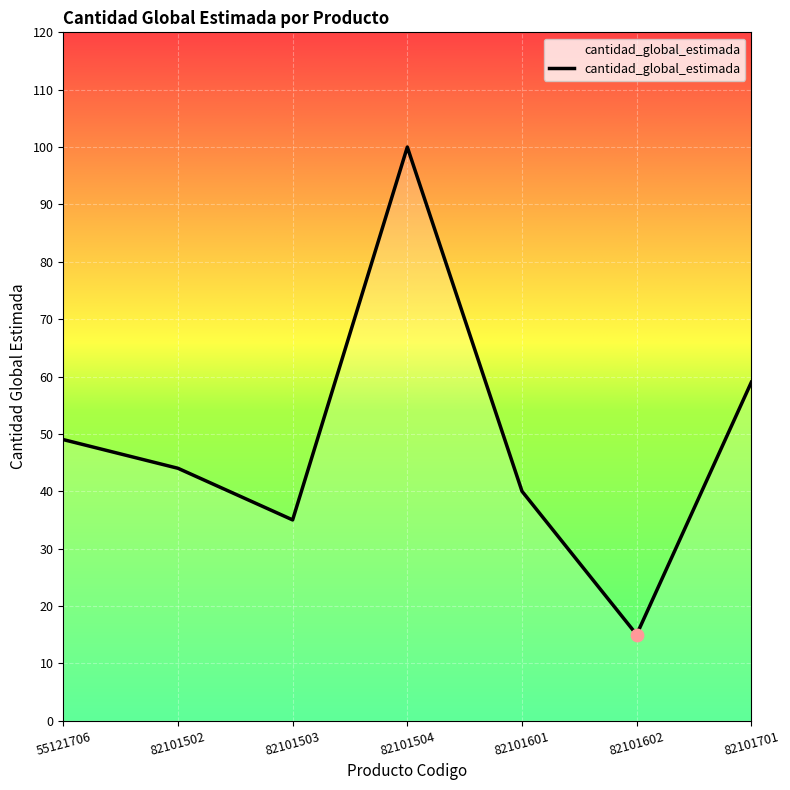

What is the ratio of the value at 82101503 to the value at 82101601?

0.9